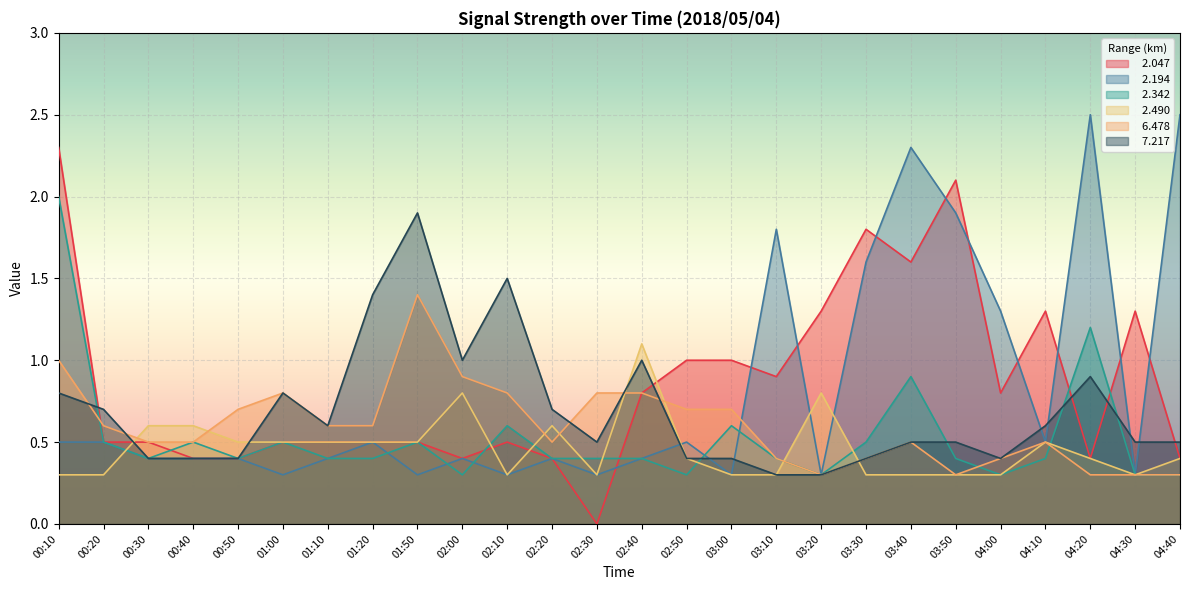

Which series has the largest total across all categories?

  2.047